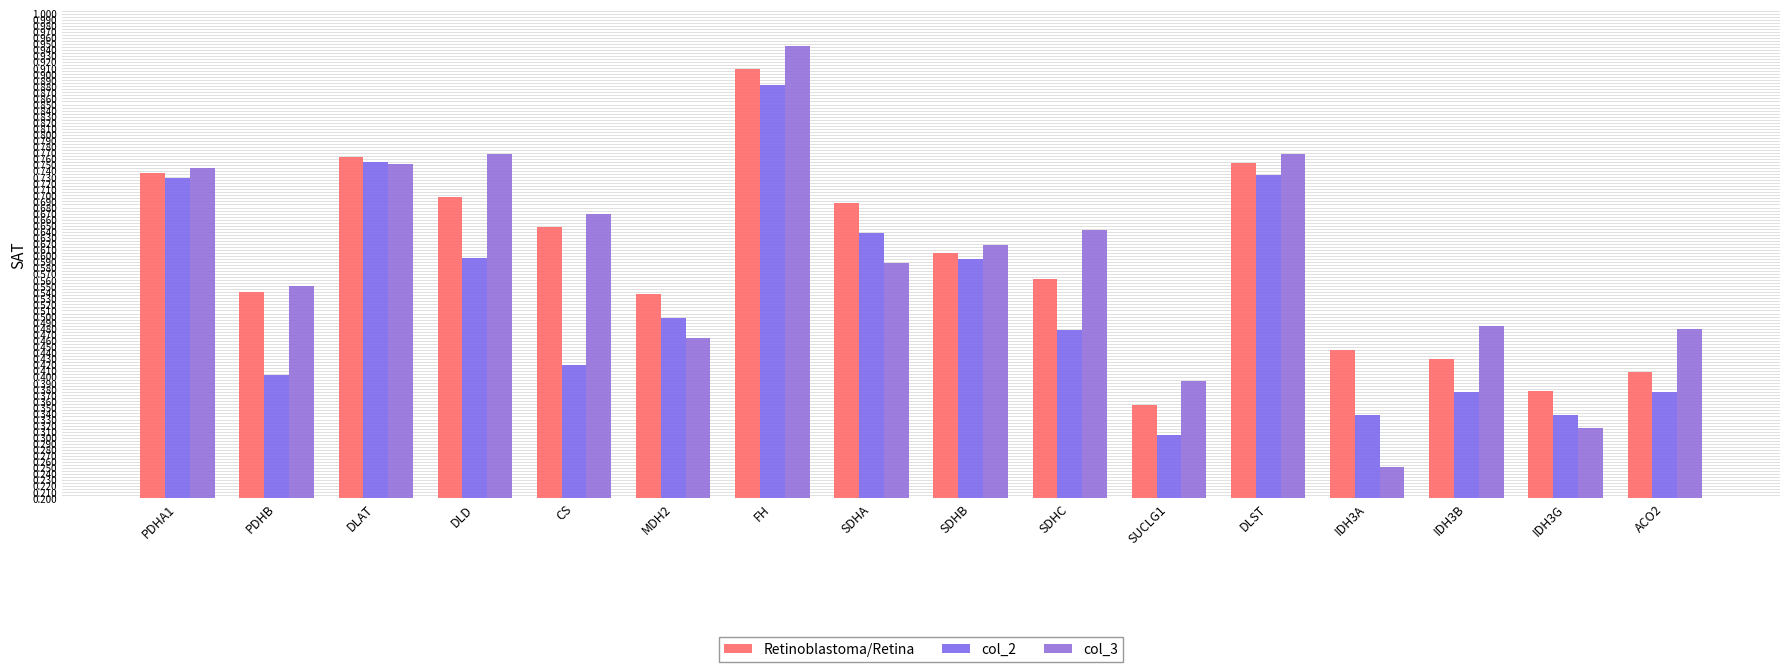

The value of col_3 at IDH3A is 0.3. True or false?

True